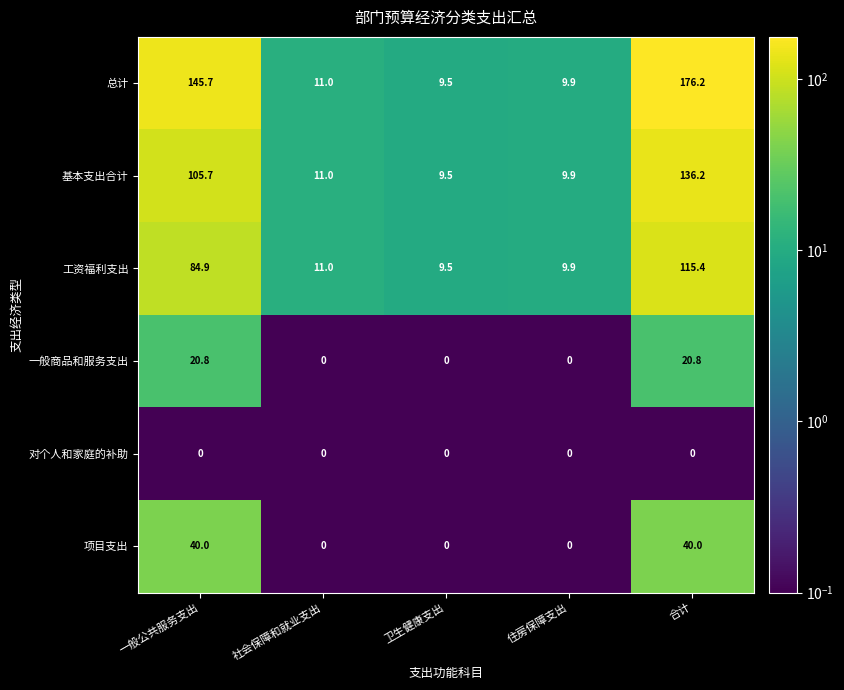

The 项目支出 series shows 40.0 at 合计. True or false?

True